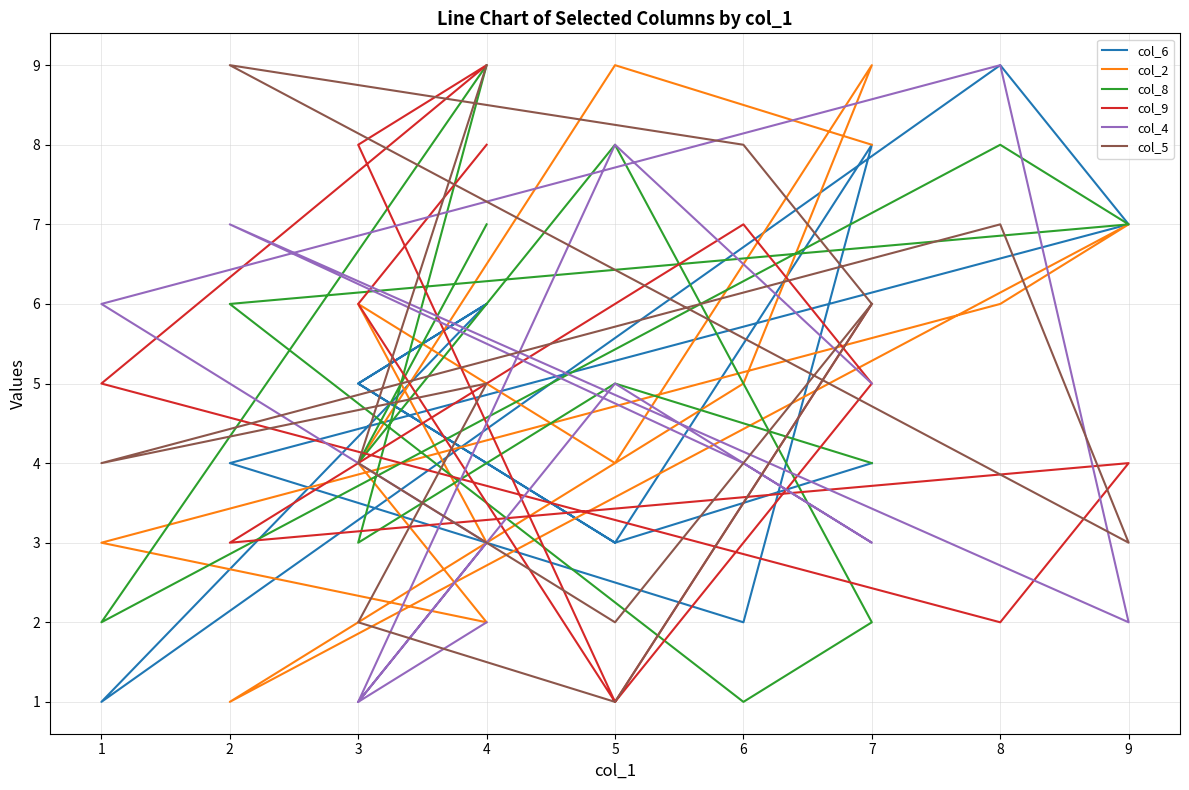

How many data points in col_8 are less than 5?

6